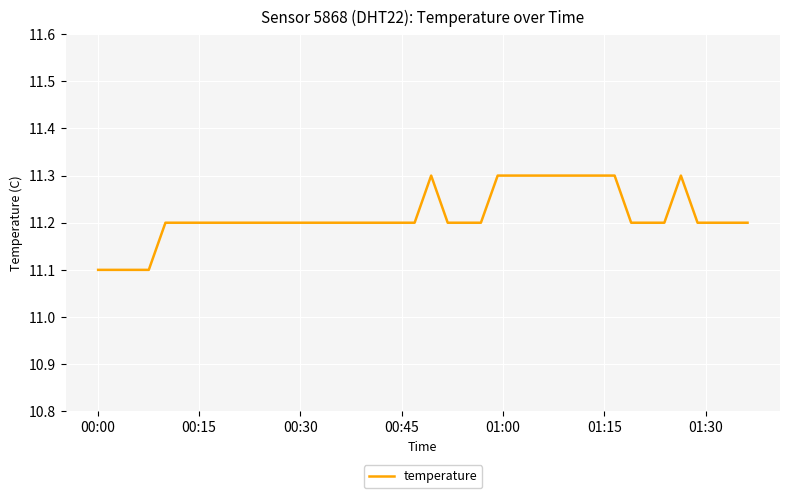

How many lines are shown in the chart?

1